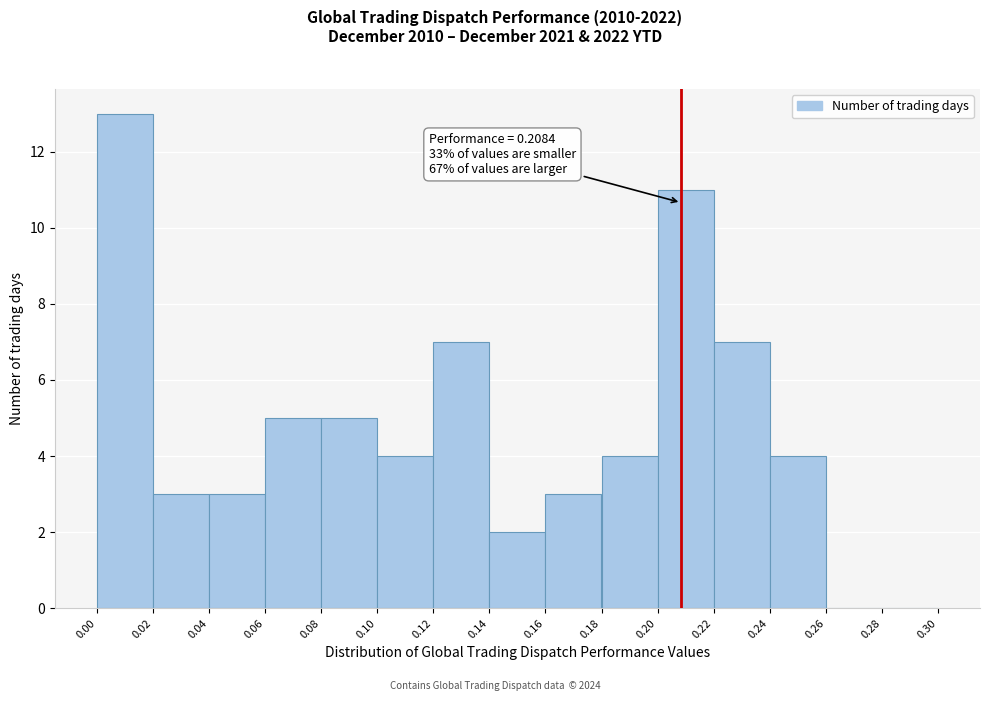

Which range on the x-axis has the tallest bar?

0.00 to 0.02